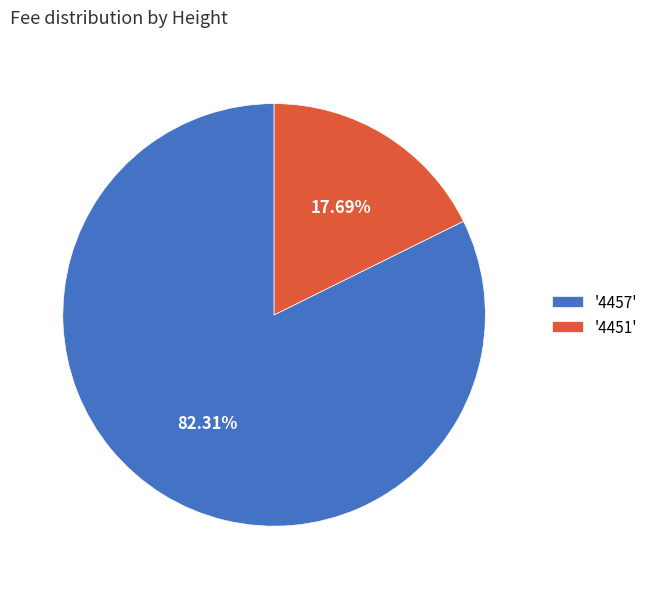

How many segments does this pie chart have?

2